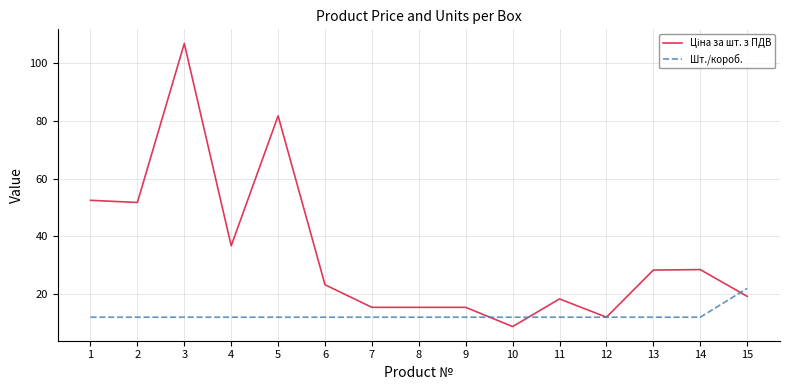

What is the maximum value for Шт./короб.?

22.0